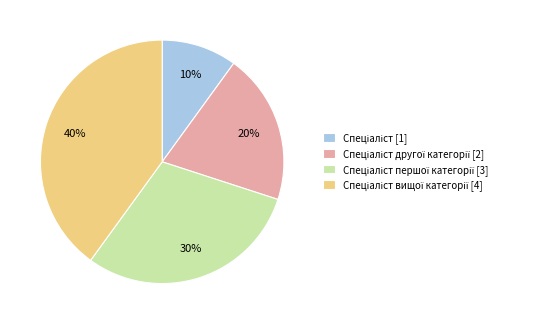

Is there a majority slice in this chart?

No